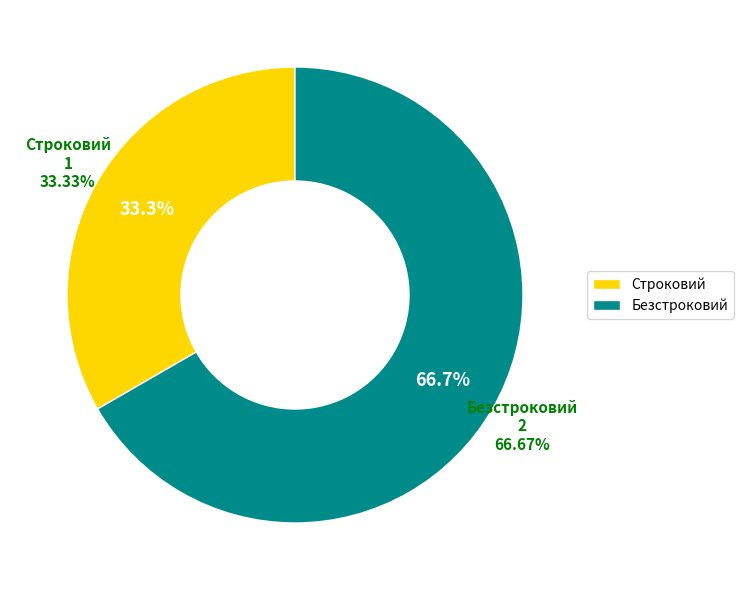

The Строковий slice represents 33% of the pie. True or false?

True